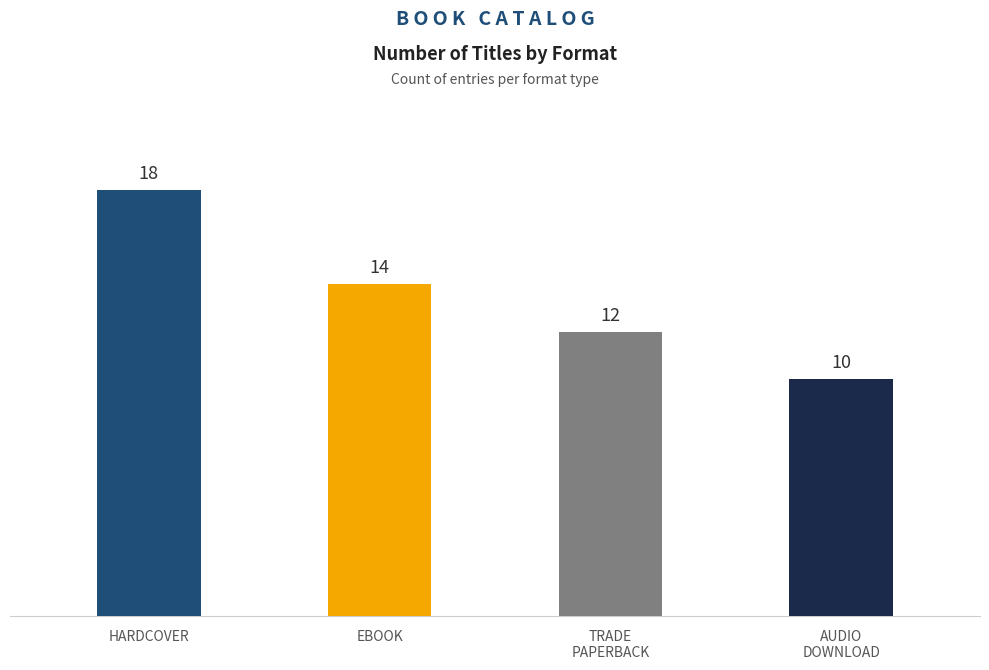

What is the average value?

14